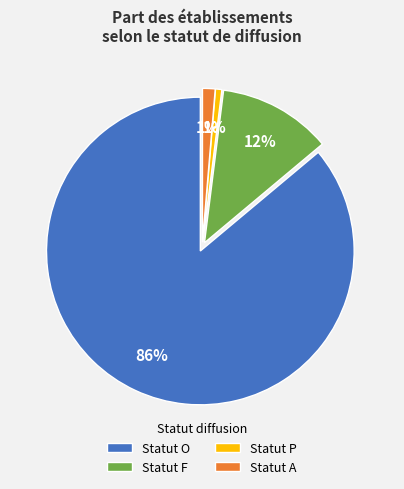

Count the number of slices in the pie.

4